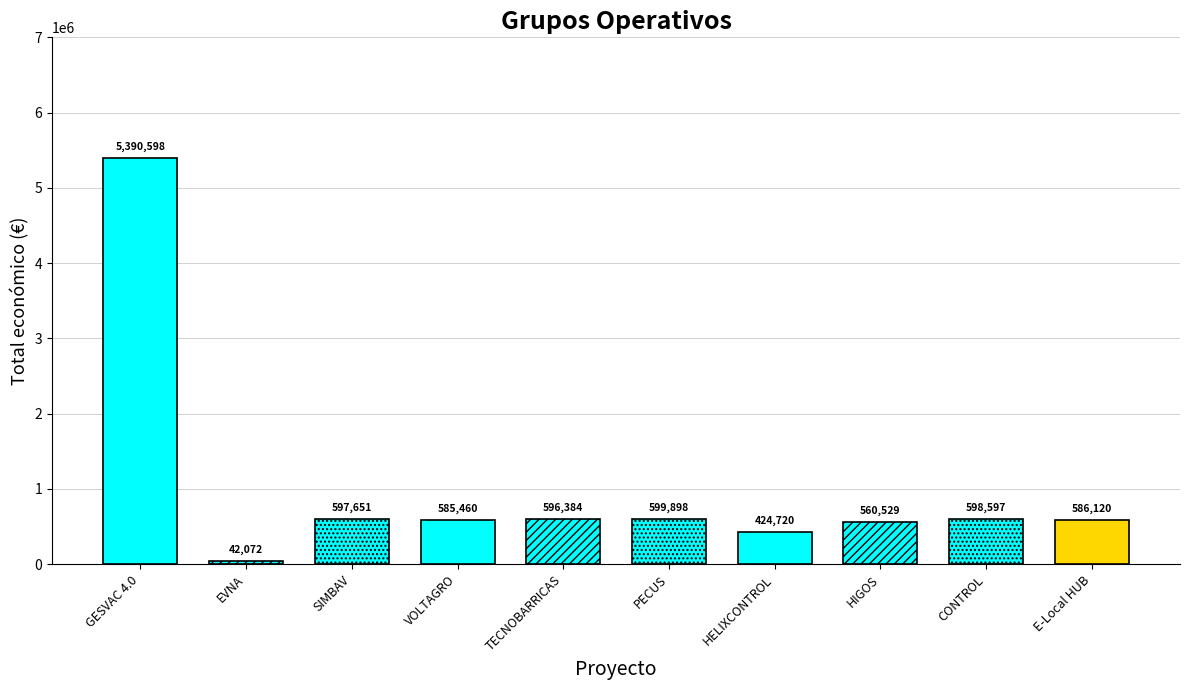

Which category has the lowest value across all series?

EVNA